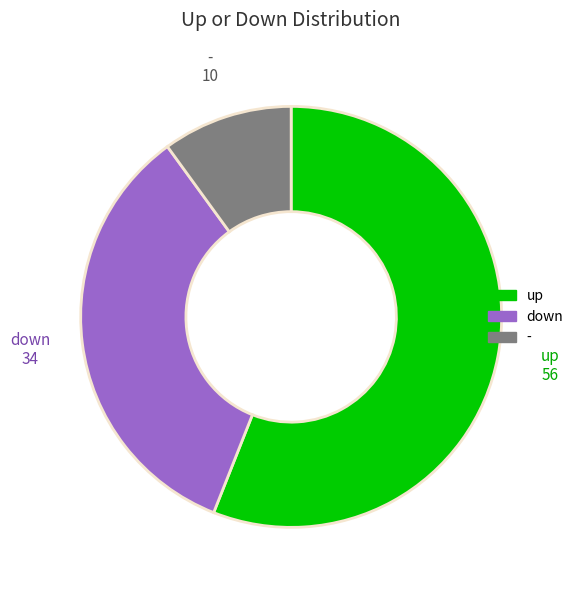

Combined, do - and down account for over 50%?

No